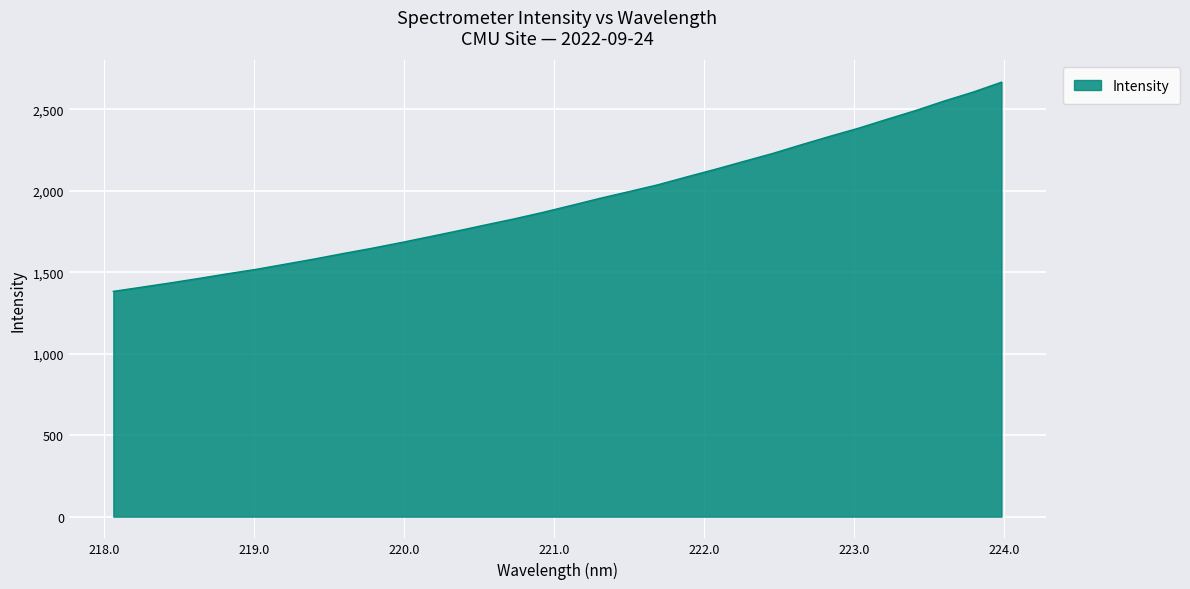

What is the smallest value displayed?

1382.1